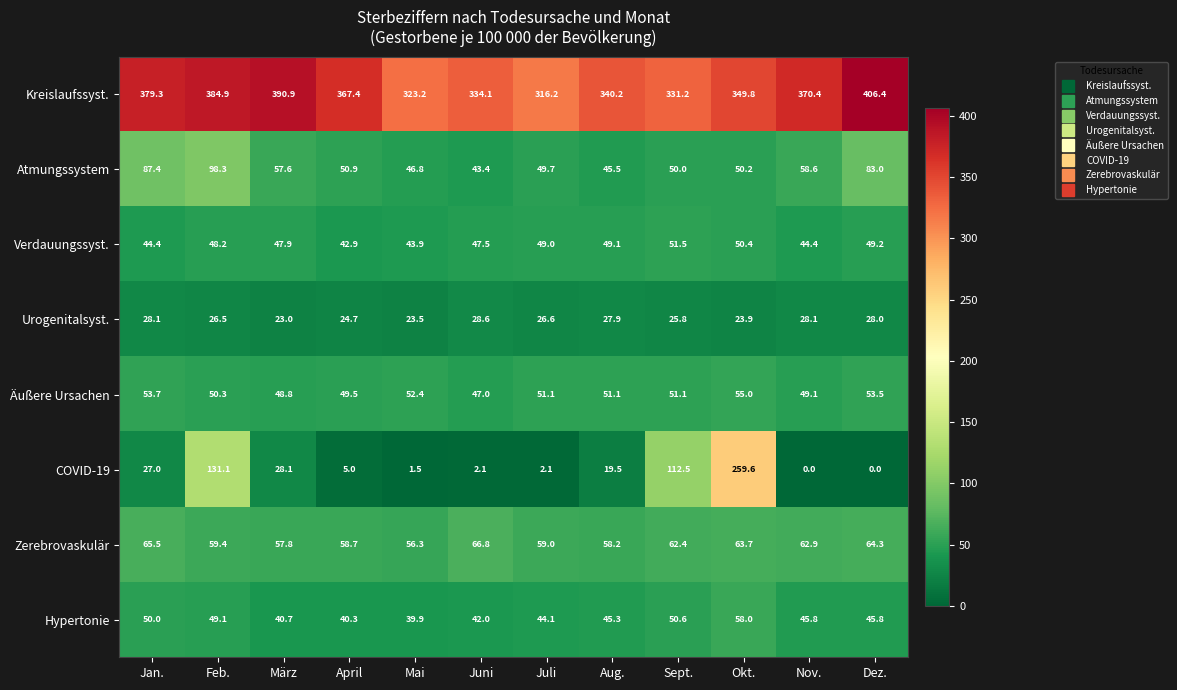

What is the difference between the highest and lowest values at Feb.?

358.4